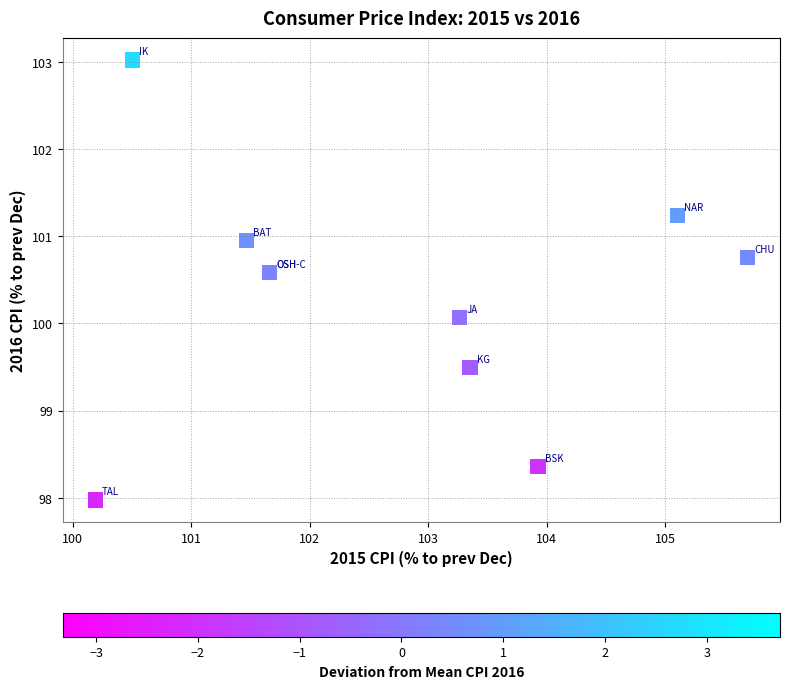

What Y value in the scatter plot is closest to 100?

100.1